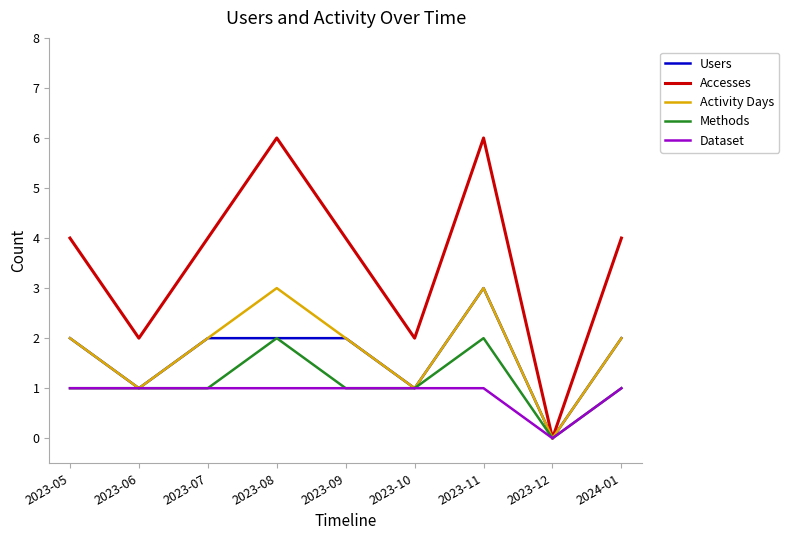

What position from the right is 2023-05?

9